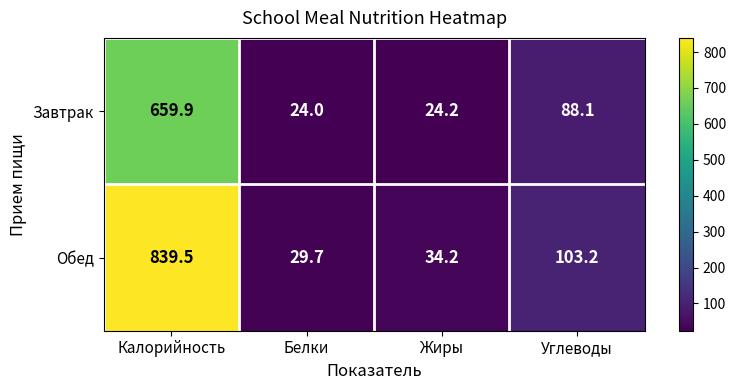

Where is Обед nearest to the value 434?

Углеводы